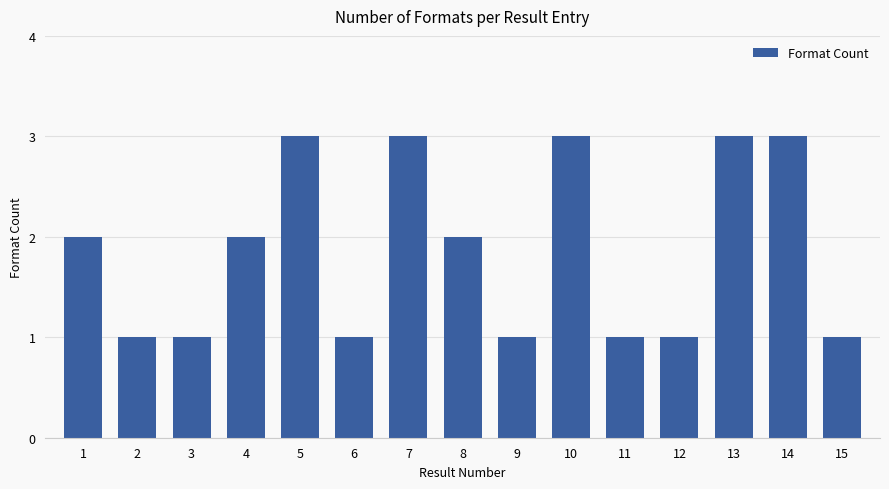

Reading left to right, extract all data points from this chart.

2	1	1	2	3	1	3	2	1	3	1	1	3	3	1